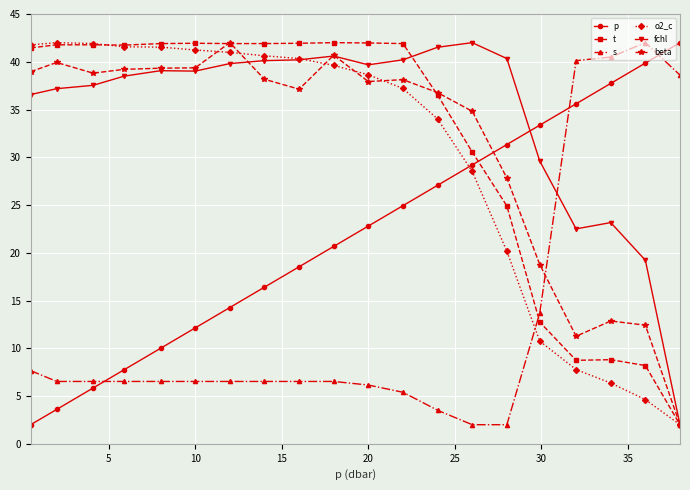

What is the difference between the maximum and minimum values in the t series?

40.0